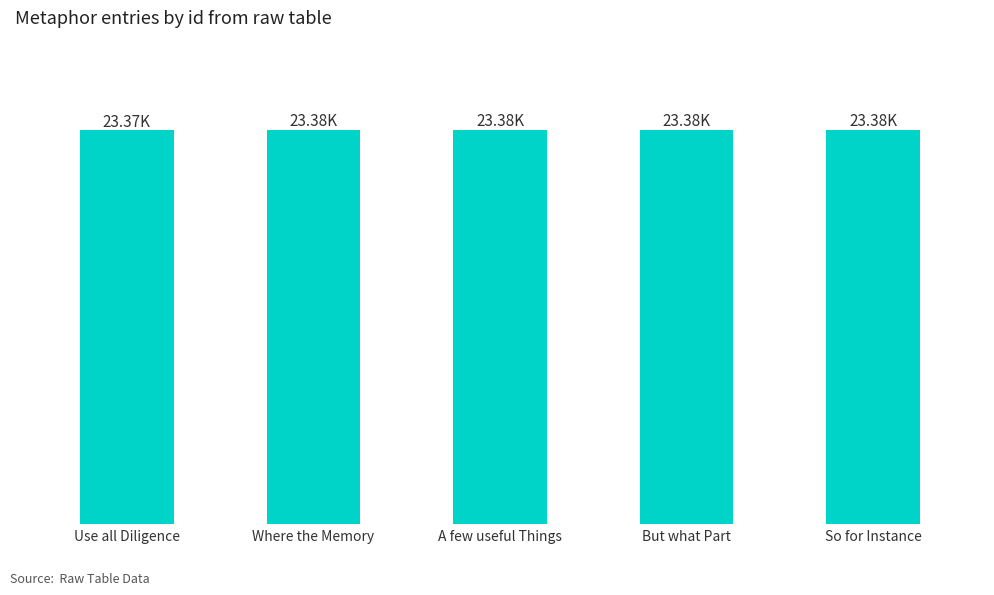

At which label does the data first exceed 23377?

But what Part